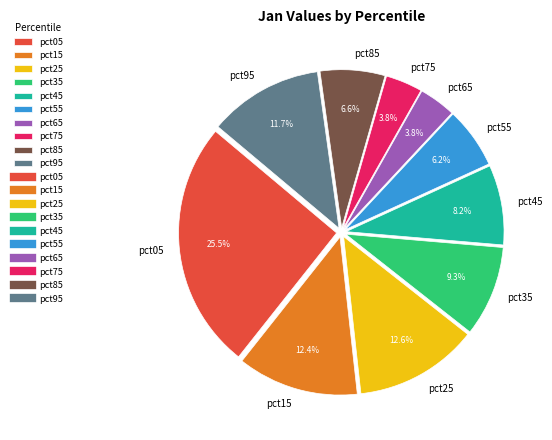

Does pct05 account for over 50% of the chart?

No